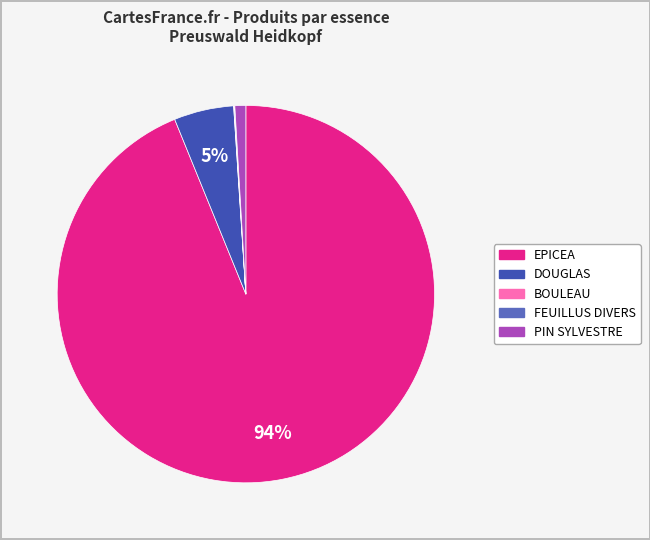

To the nearest percent, what is the difference between the largest and smallest slice percentages?

94%